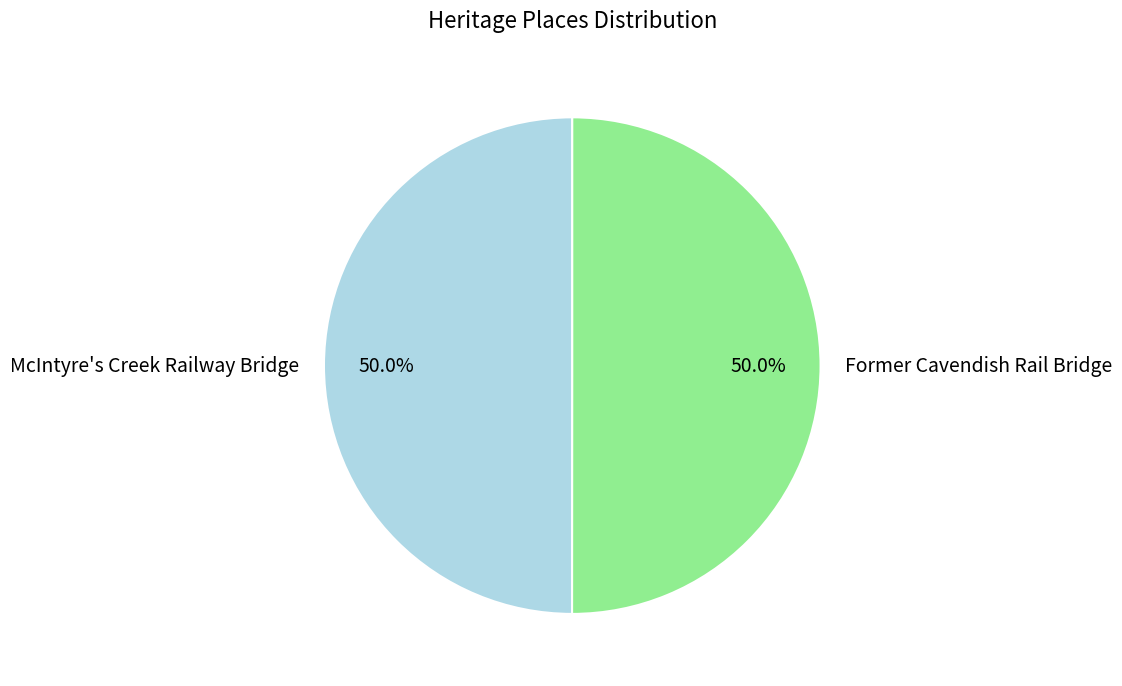

What is the ratio of the value at McIntyre's Creek Railway Bridge to the value at Former Cavendish Rail Bridge?

1.0